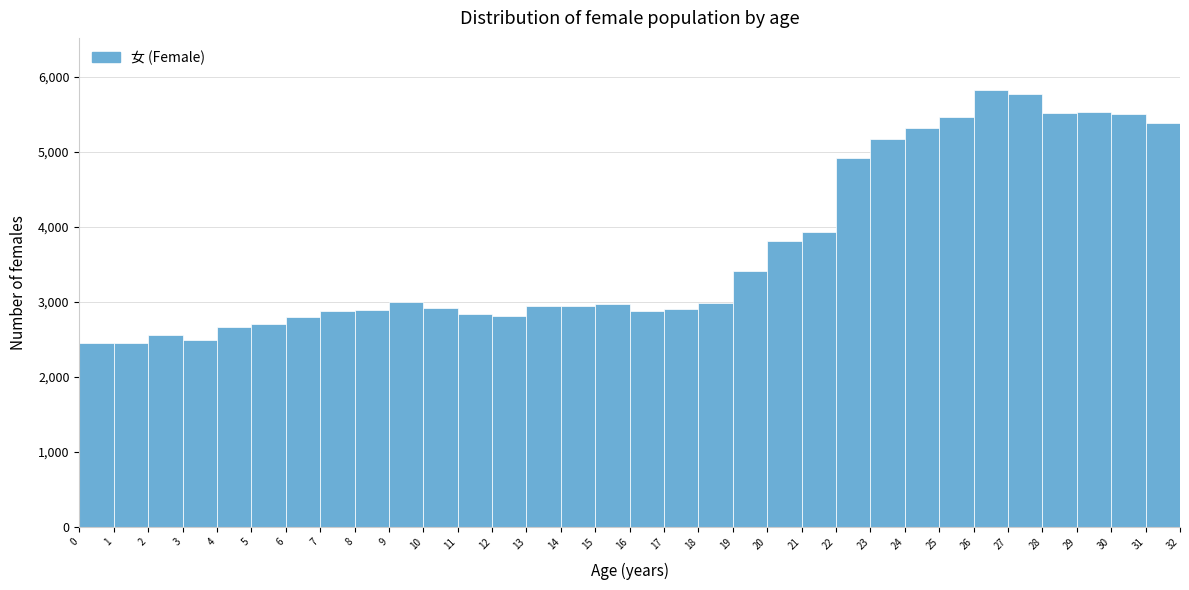

How tall is the bar that spans 13 to 14 on the x-axis? The values are not printed on the chart, so give them approximately, as read against the axis.

2900